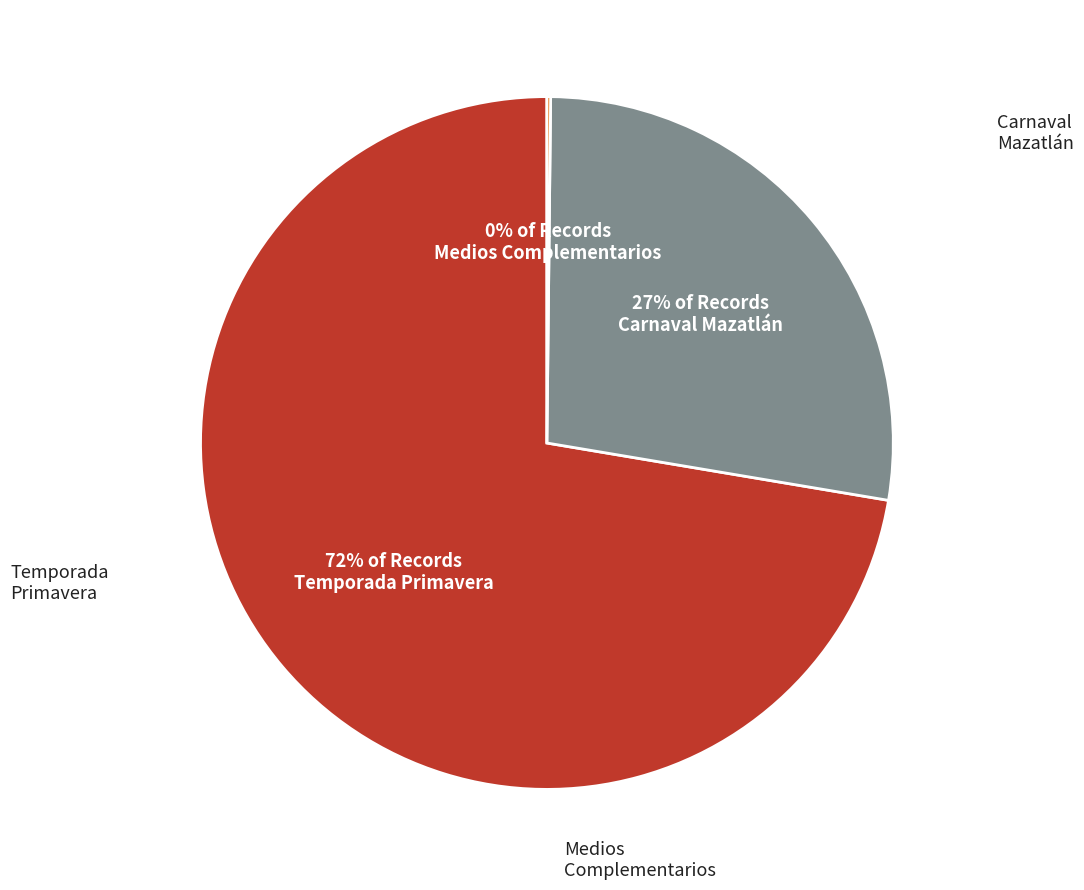

Does Medios Complementarios account for over 50% of the chart?

No